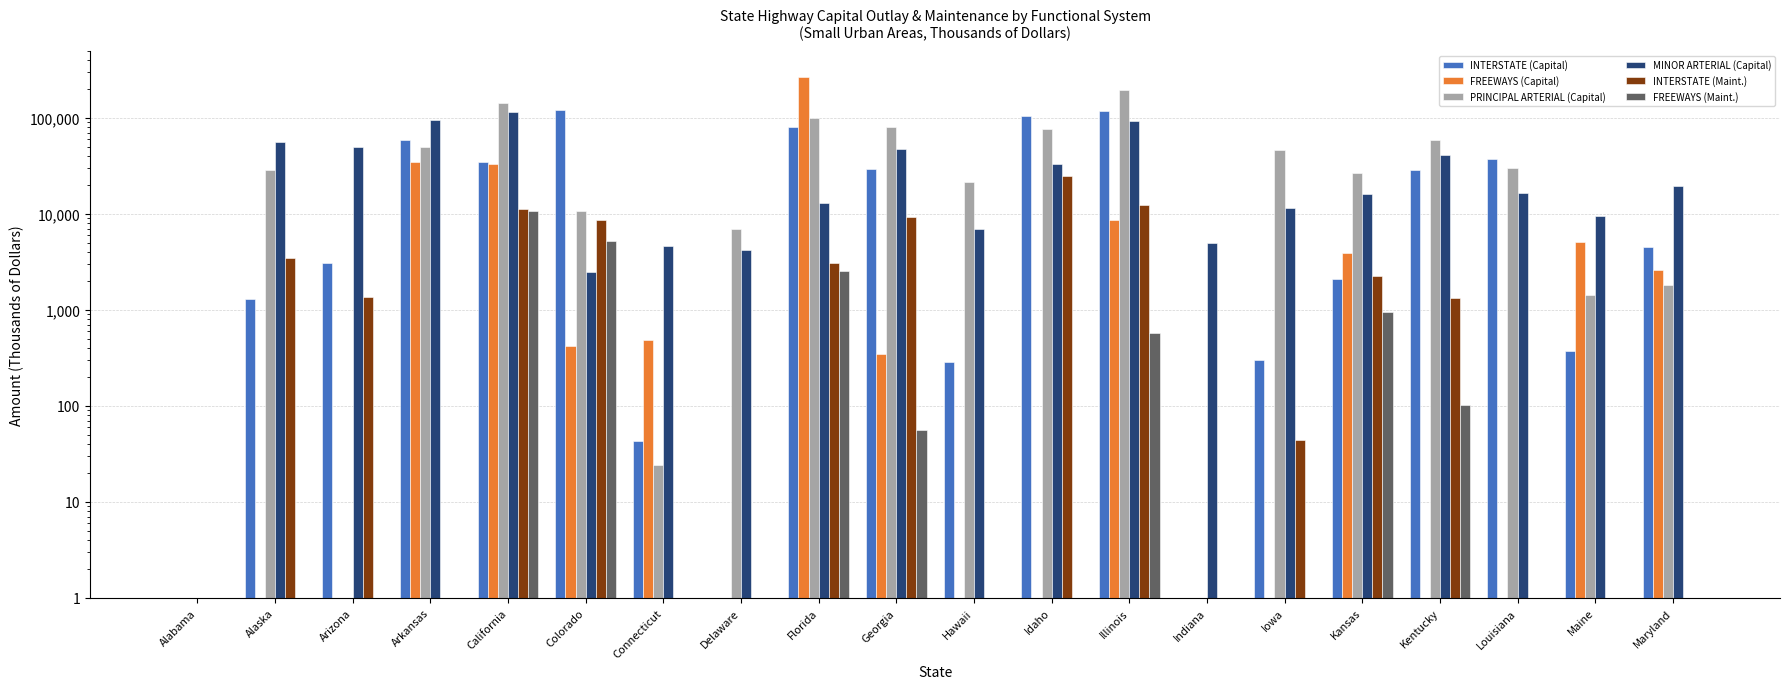

Which has a higher value, Delaware or Hawaii?

Hawaii